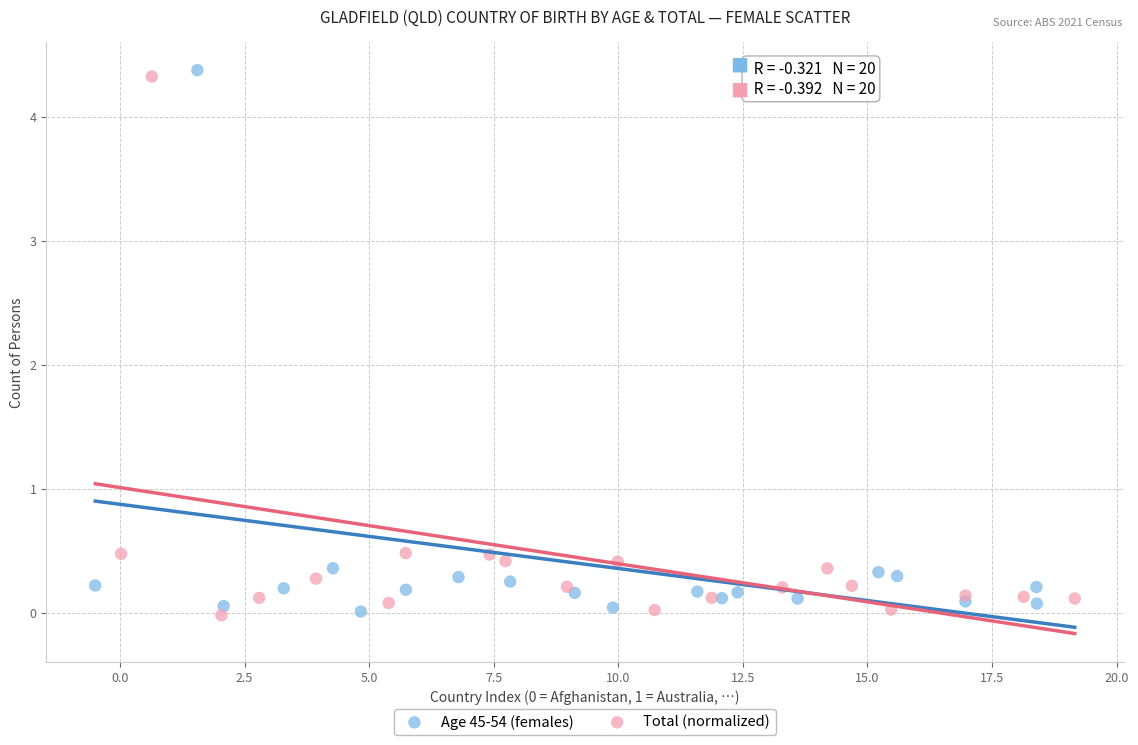

What are all the series names shown in the legend?

Age 45-54 (females), Total (normalized)